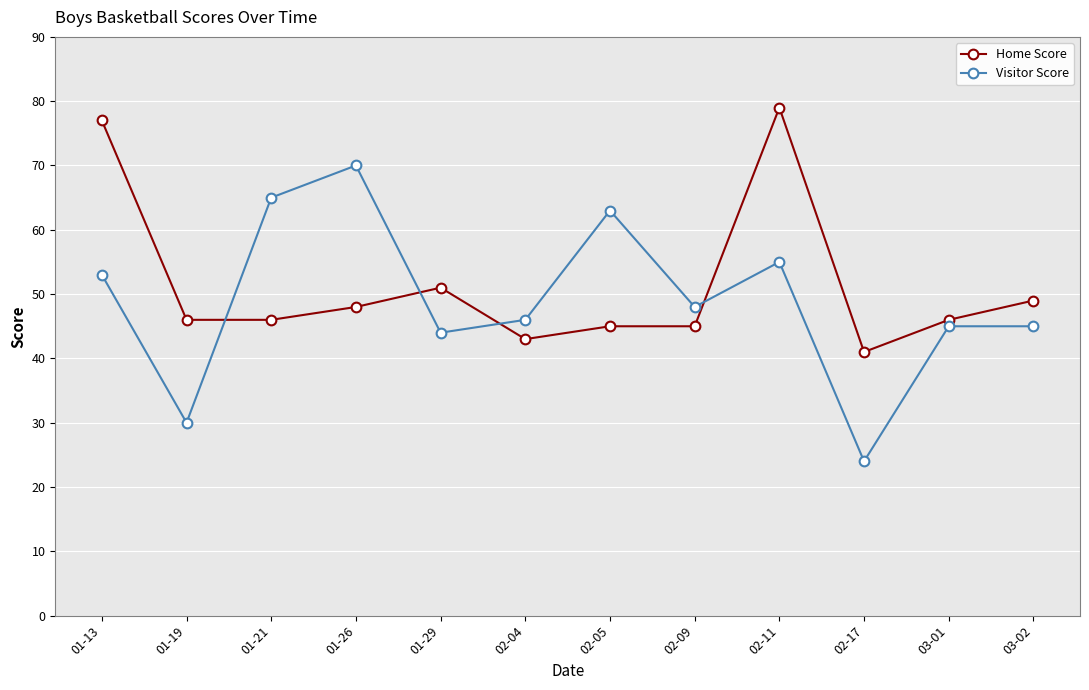

At how many categories does at least one series exceed 32?

12